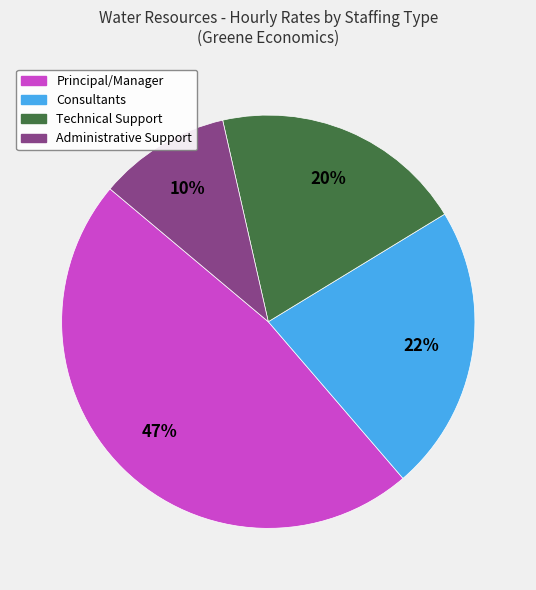

To the nearest percent, what is the difference between the largest and smallest slice percentages?

37%